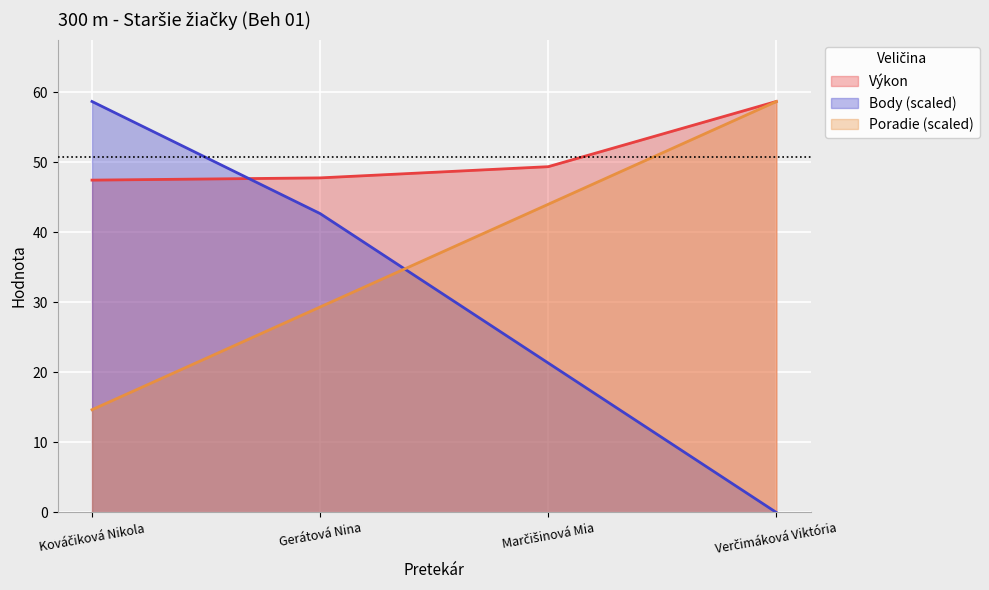

The Výkon series shows 31.2 at Kováčiková Nikola. True or false?

False